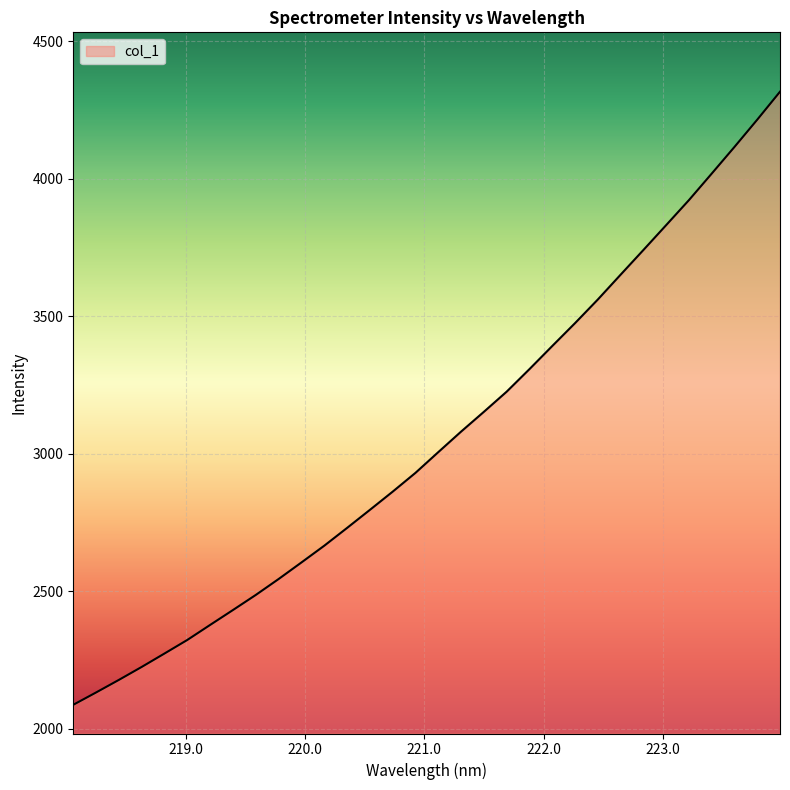

How many lines are shown in the chart?

1